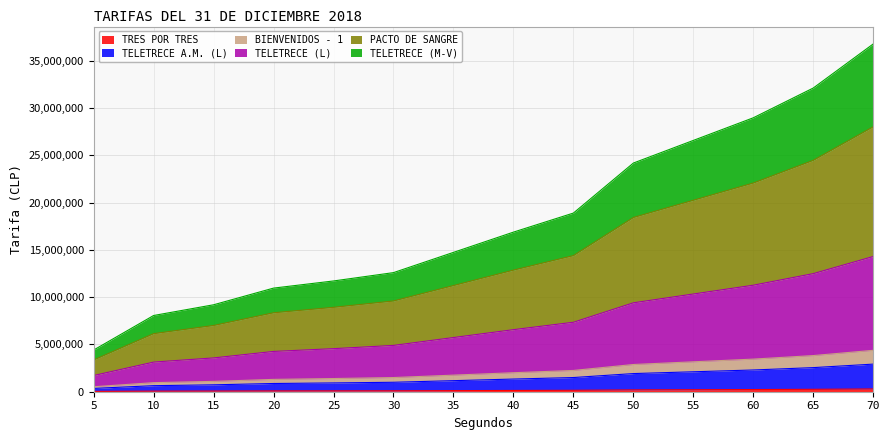

At which category is the sum across all series the highest?

70